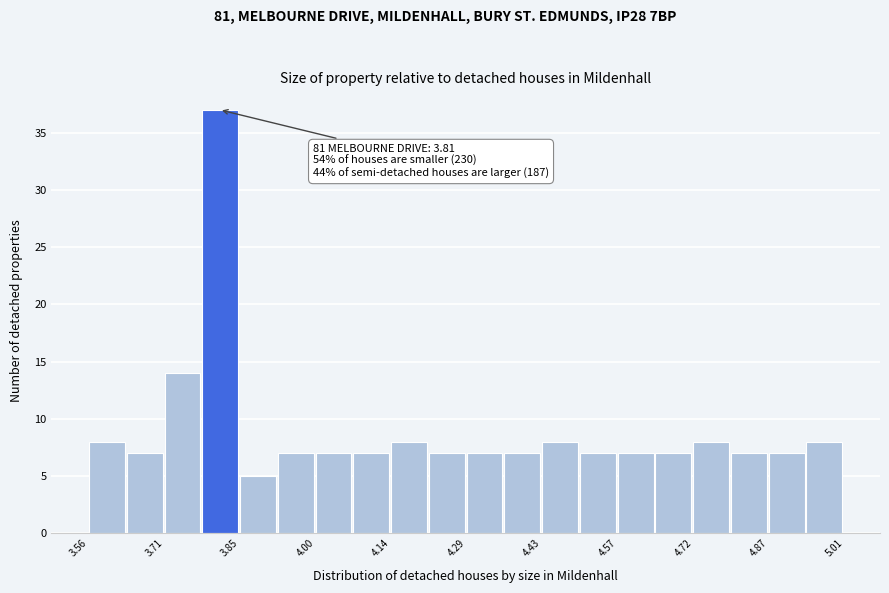

Around what value on the x-axis is the tallest bar? Give the approximate position of its centre, as read against the axis.

3.82